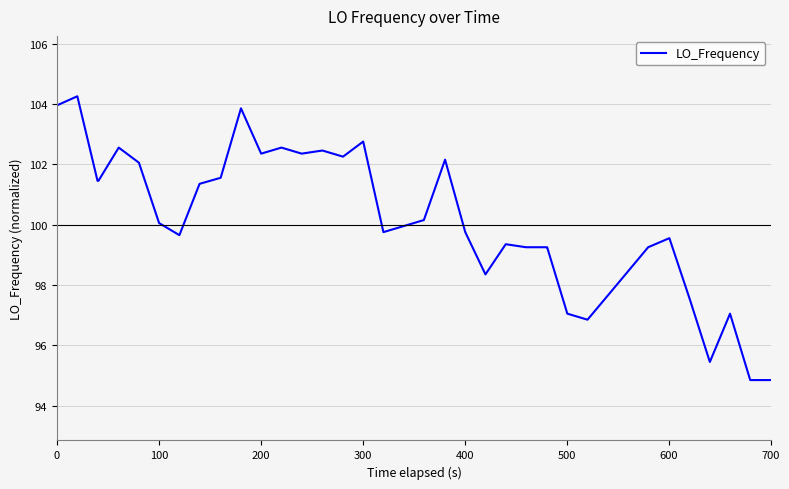

What is the greatest value displayed?

104.3